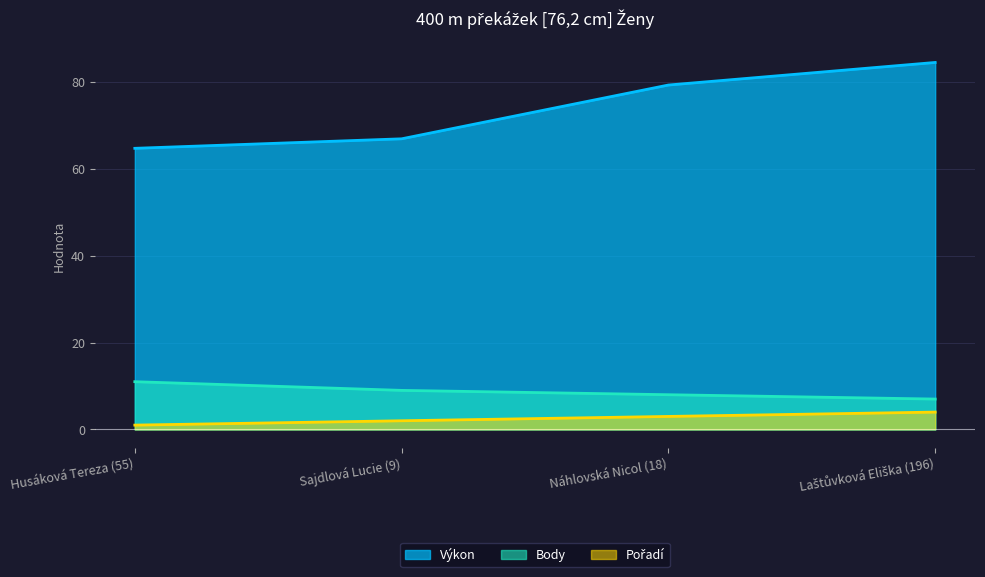

Reading left to right, transcribe all the data shown in this chart.

Výkon: 64.8	67.0	79.3	84.5
Body: 11.0	9.0	8.0	7.0
Pořadí: 1.0	2.0	3.0	4.0